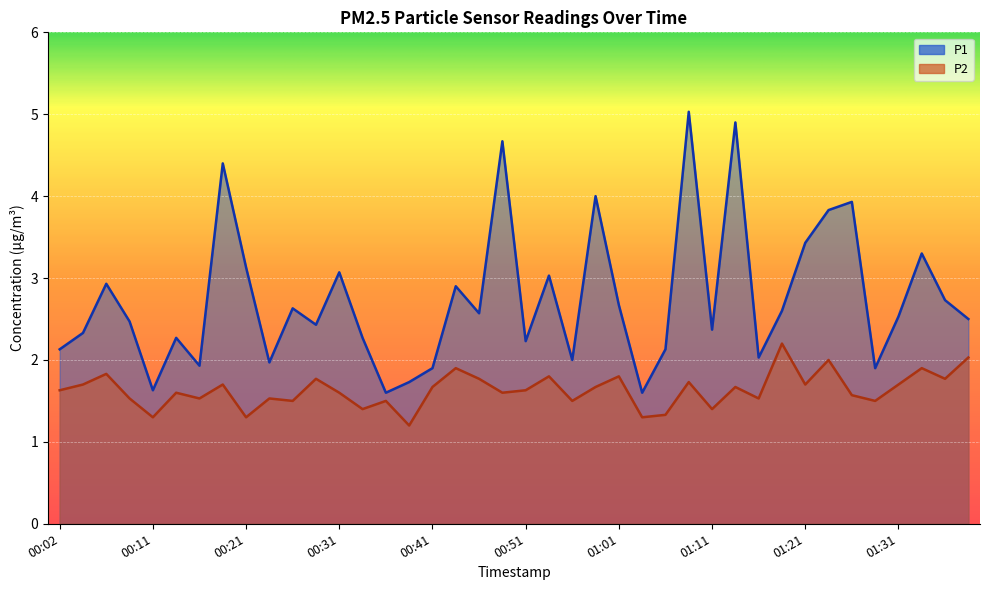

What are all the series names shown in the legend?

P1, P2